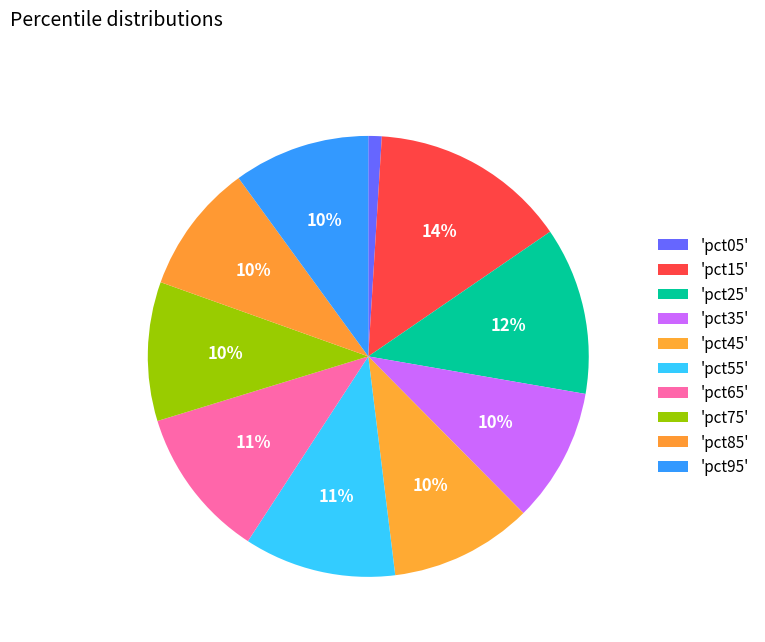

How many segments does this pie chart have?

10